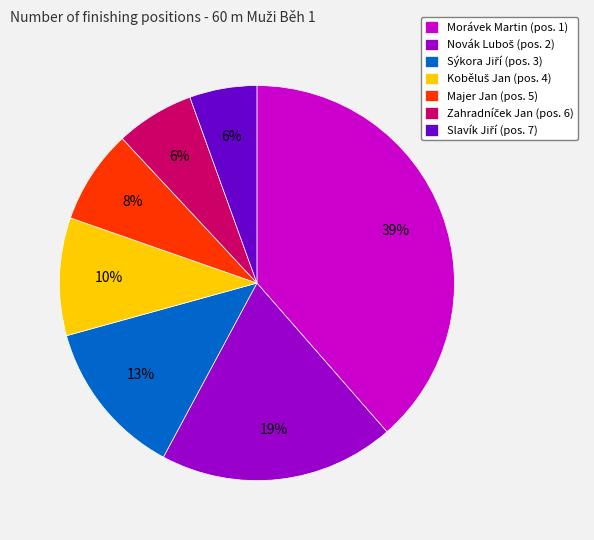

Is there a majority slice in this chart?

No